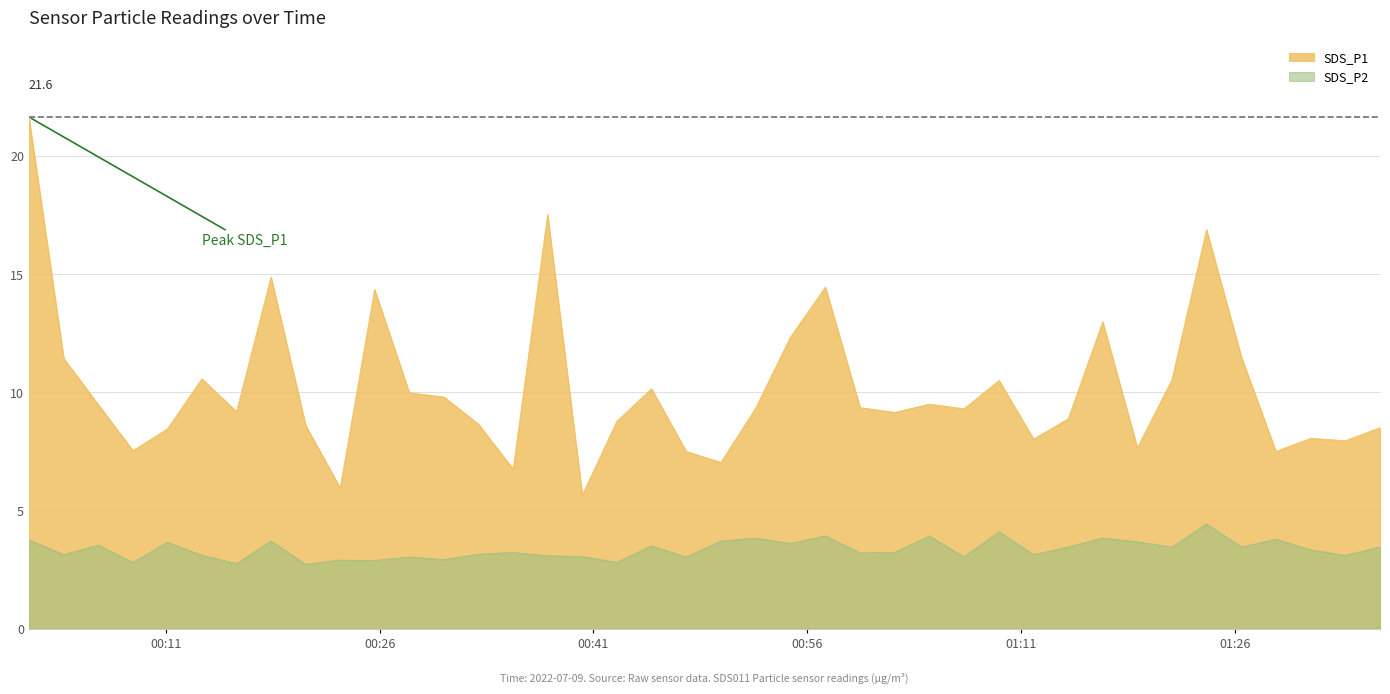

What is the sum of all SDS_P1 values?

406.2